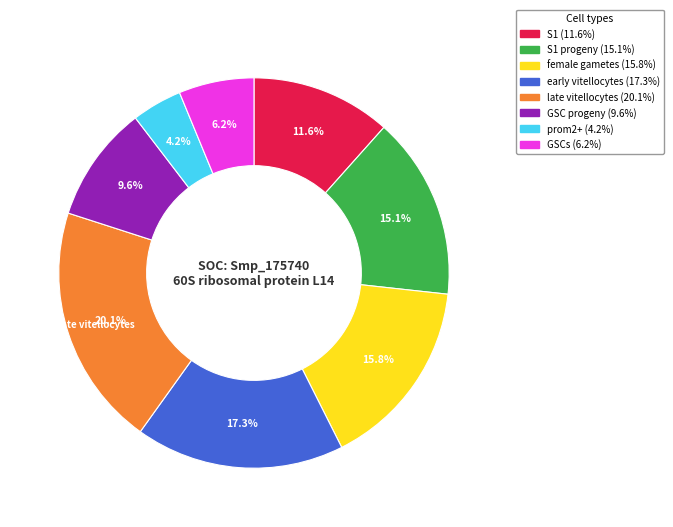

Does any single category account for the majority?

No